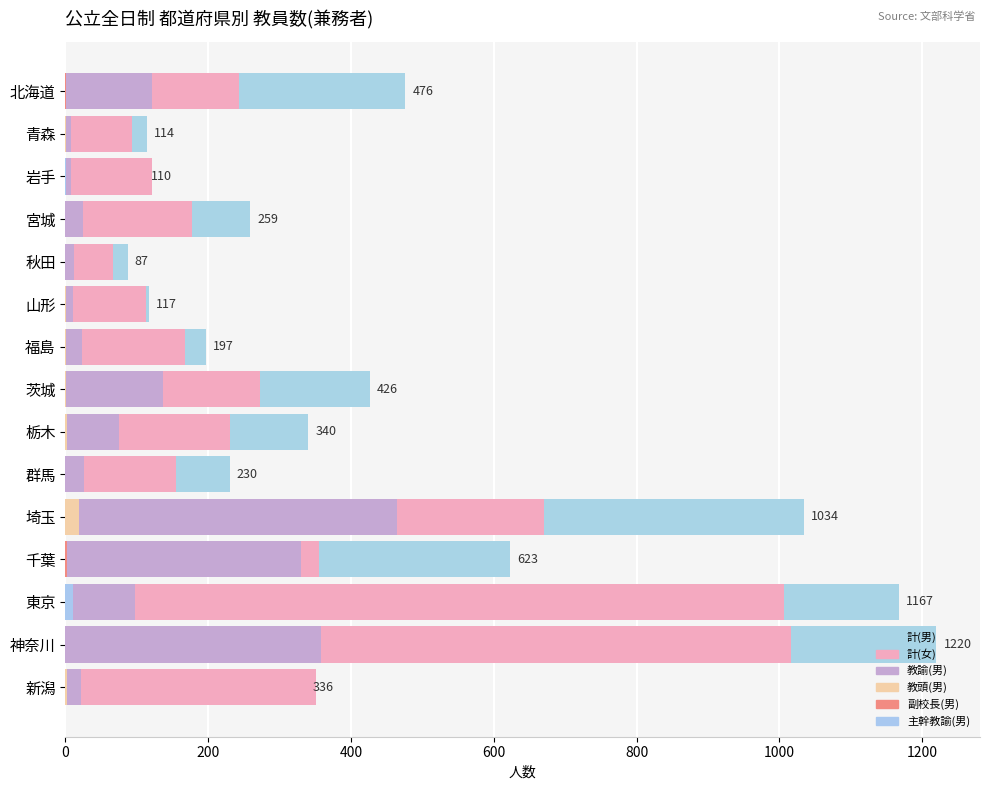

Which series has the largest total across all categories?

計(男)